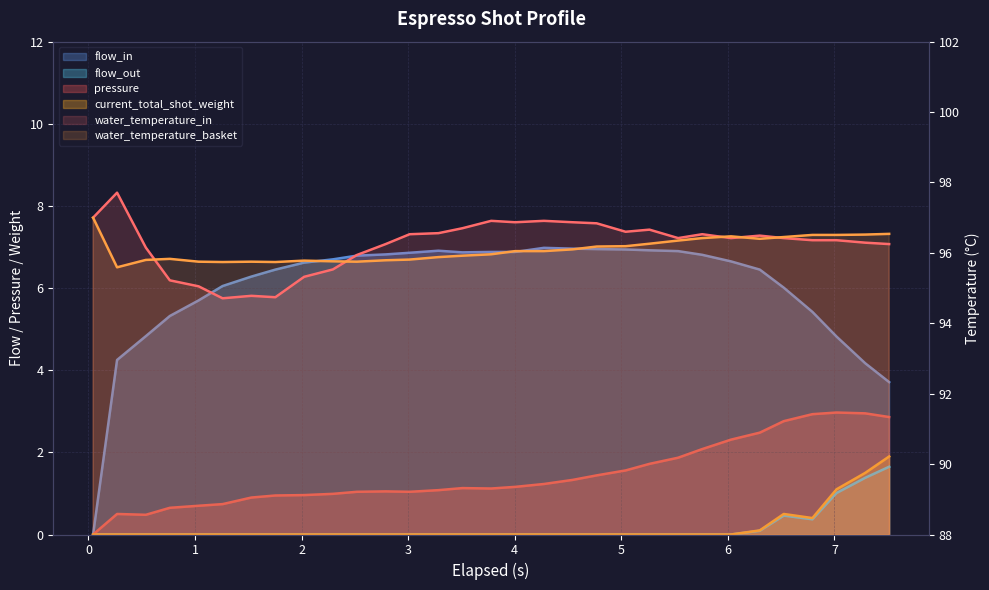

True or false: current_total_shot_weight and water_temperature_basket intersect in this chart.

False